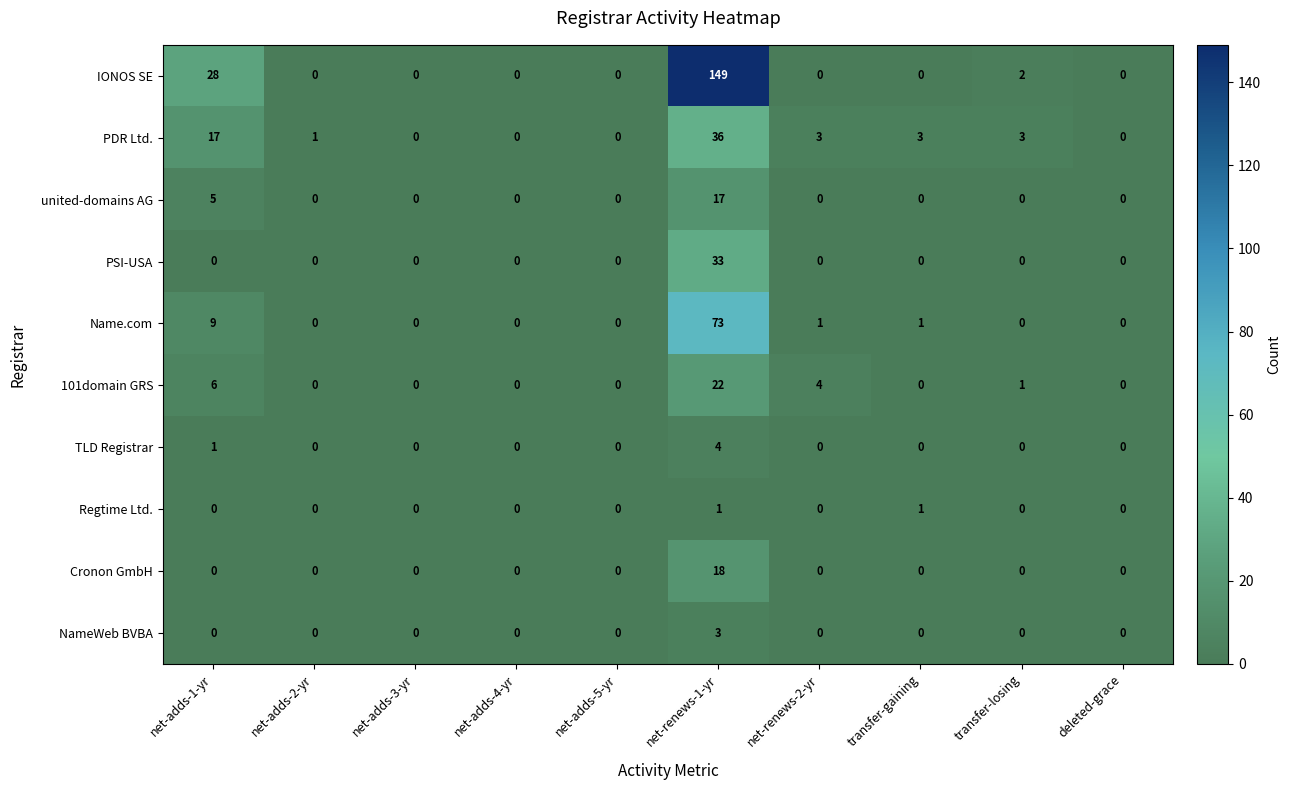

Where is PDR Ltd. nearest to the value 18?

net-adds-1-yr